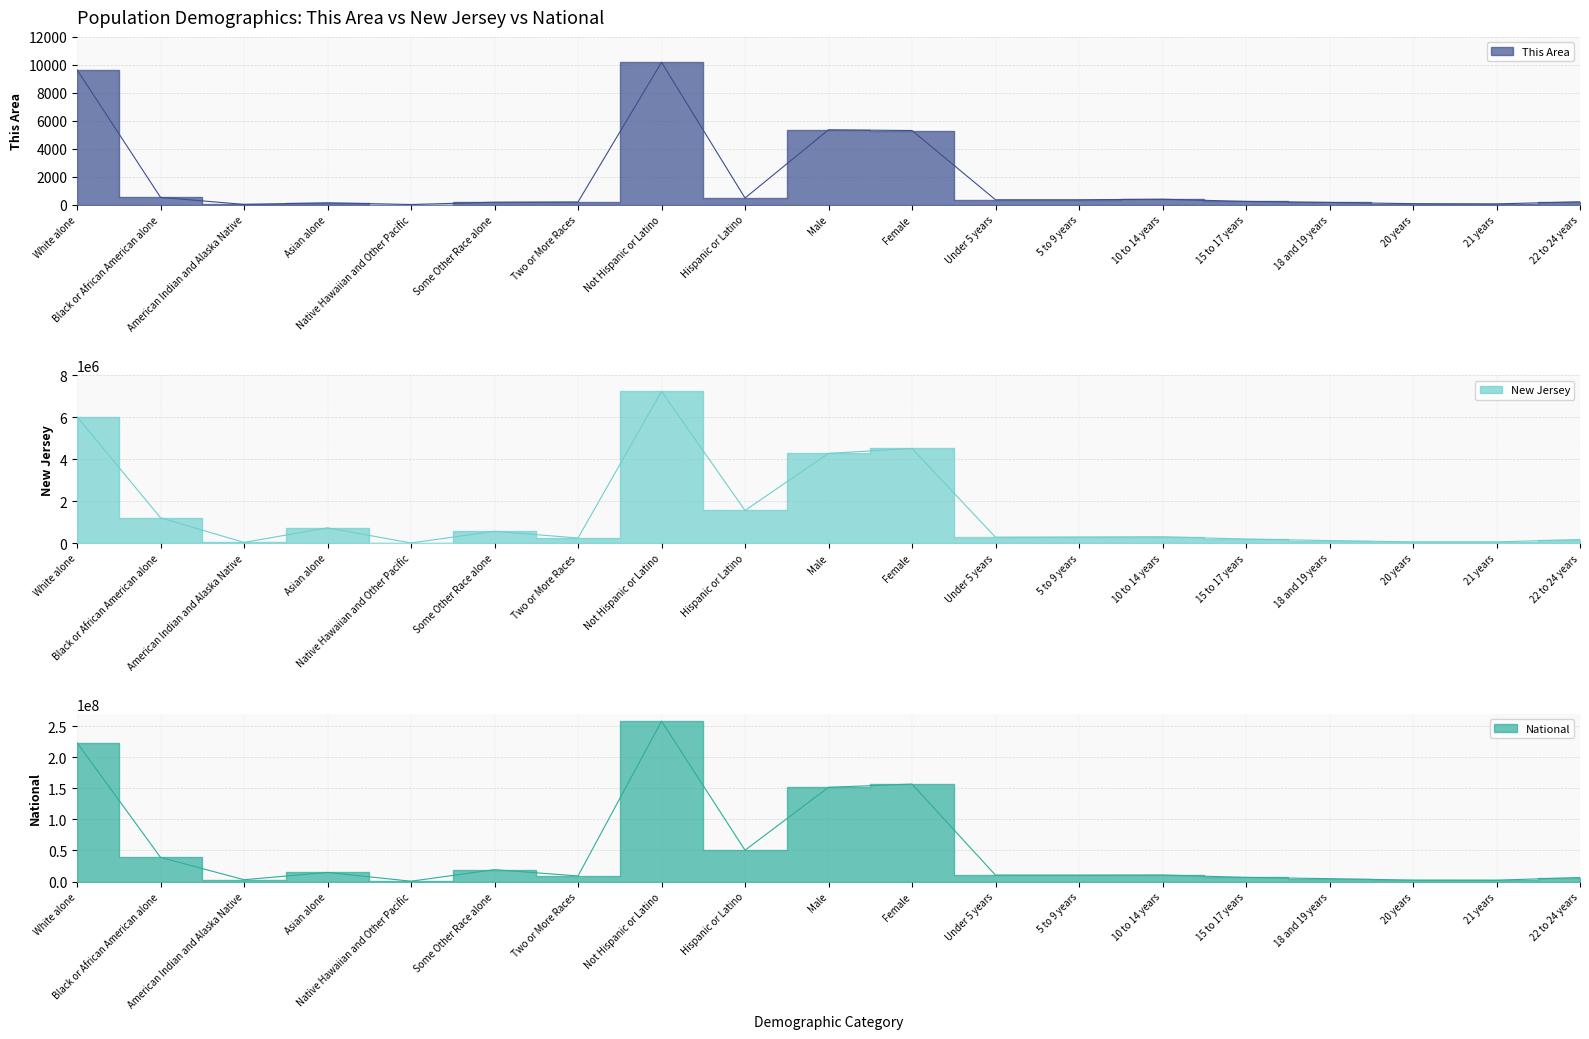

What is the label of the 1st point from the right?

22 to 24 years